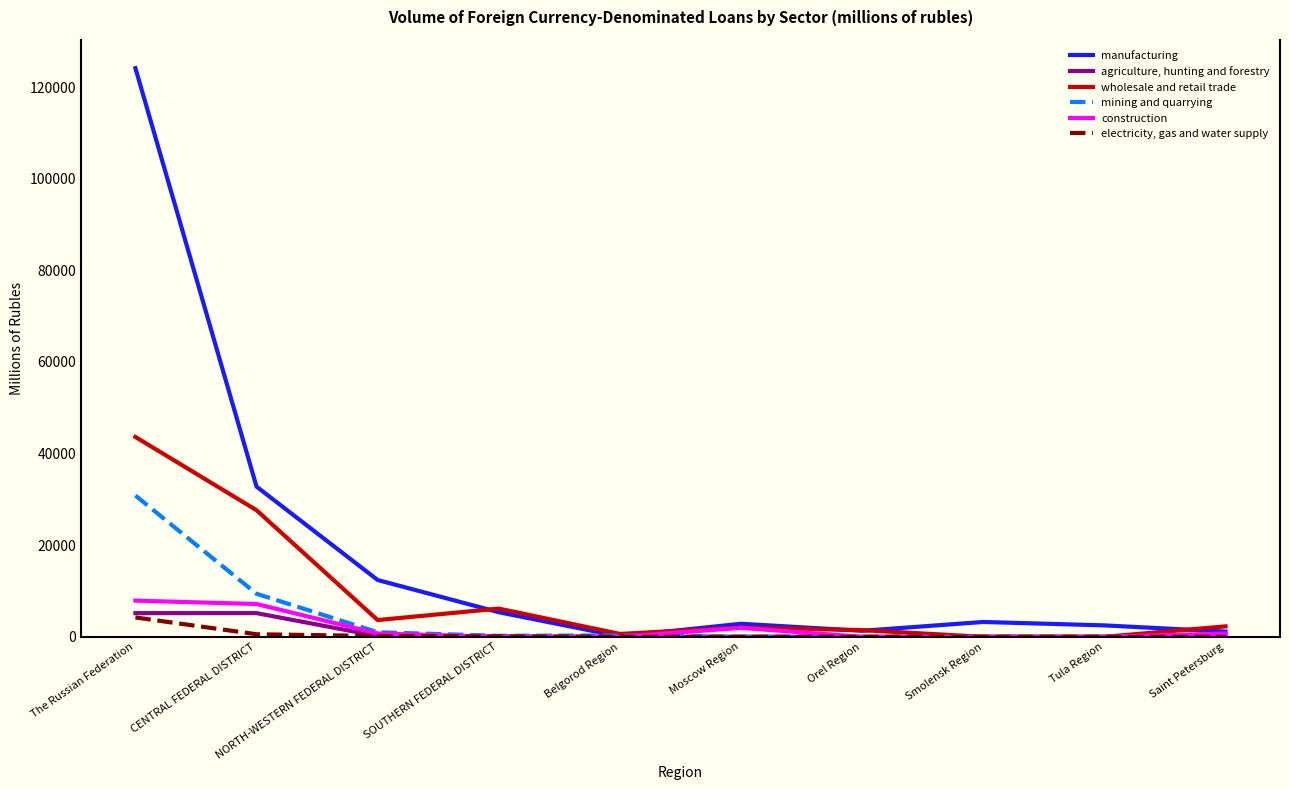

Read the manufacturing value at The Russian Federation.

124136